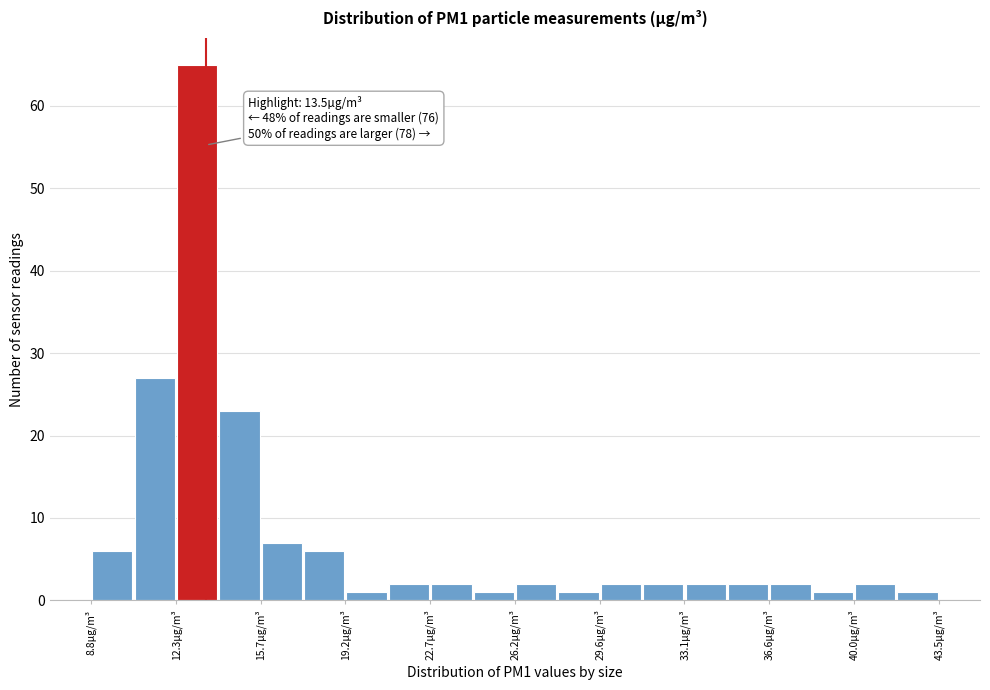

Around what value on the x-axis is the tallest bar? Give the approximate position of its centre, as read against the axis.

13.0